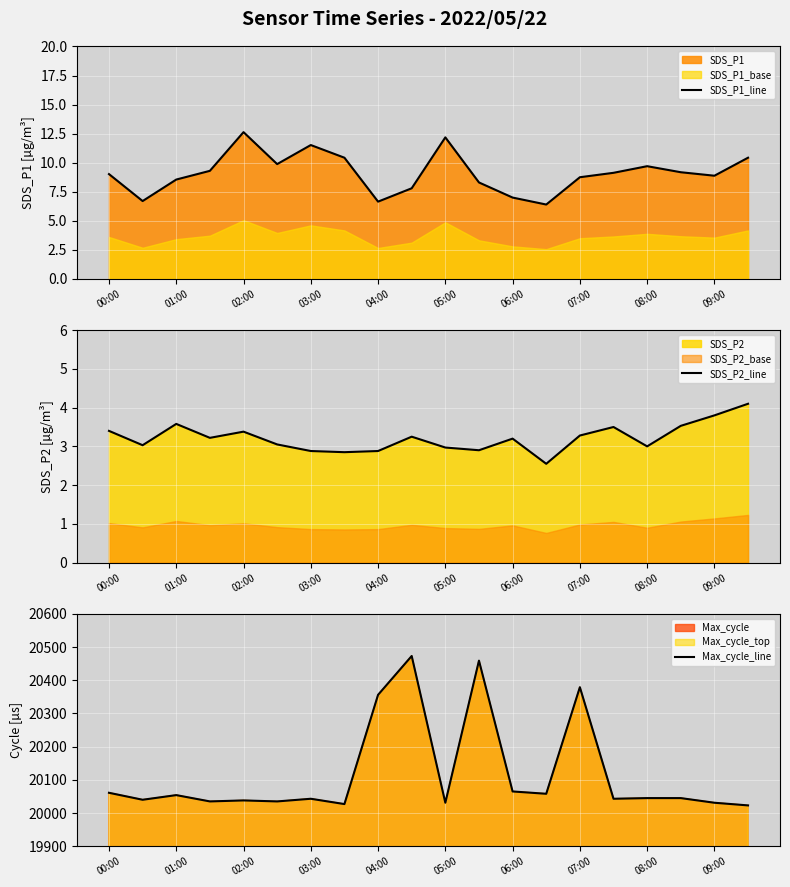

What is the sum of the SDS_P2_line values at 06:00 and 01:00?

6.8